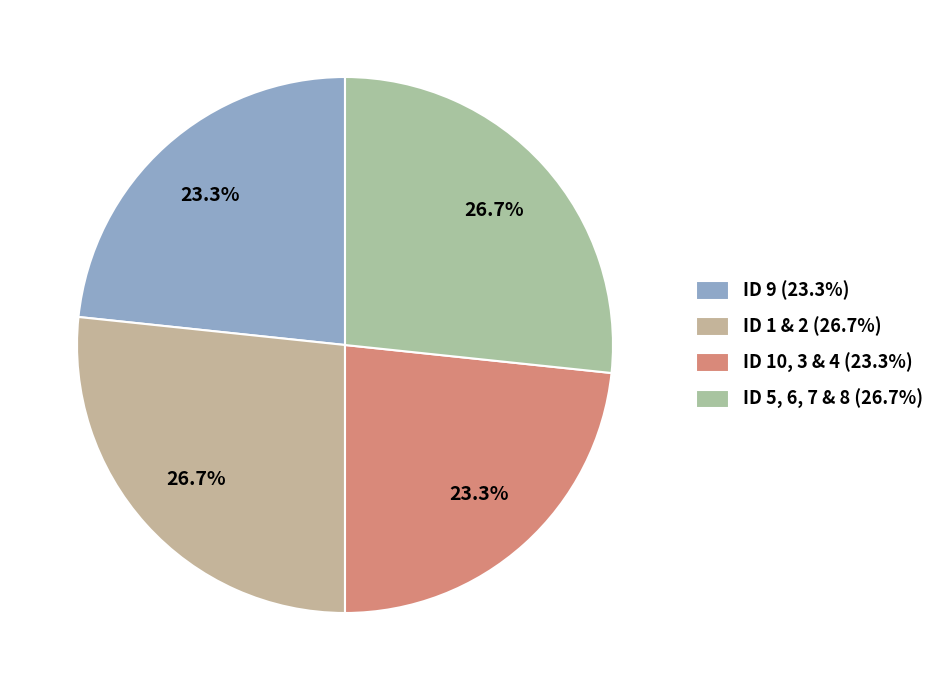

To the nearest percent, what is the average slice percentage?

25%